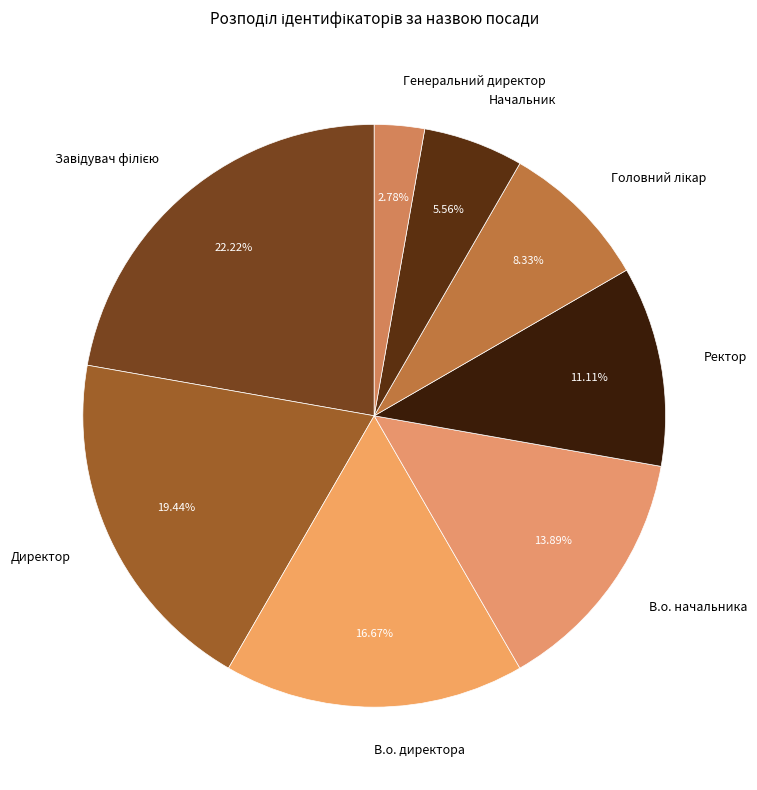

What is the ratio of the value at Генеральний директор to the value at Начальник?

0.5